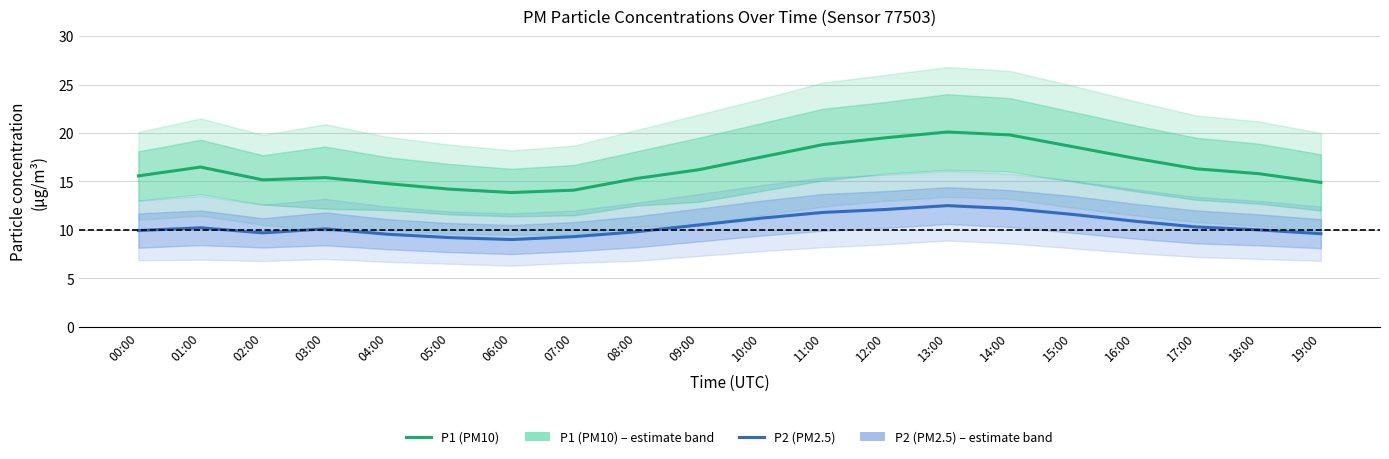

How many distinct data groups are displayed?

2